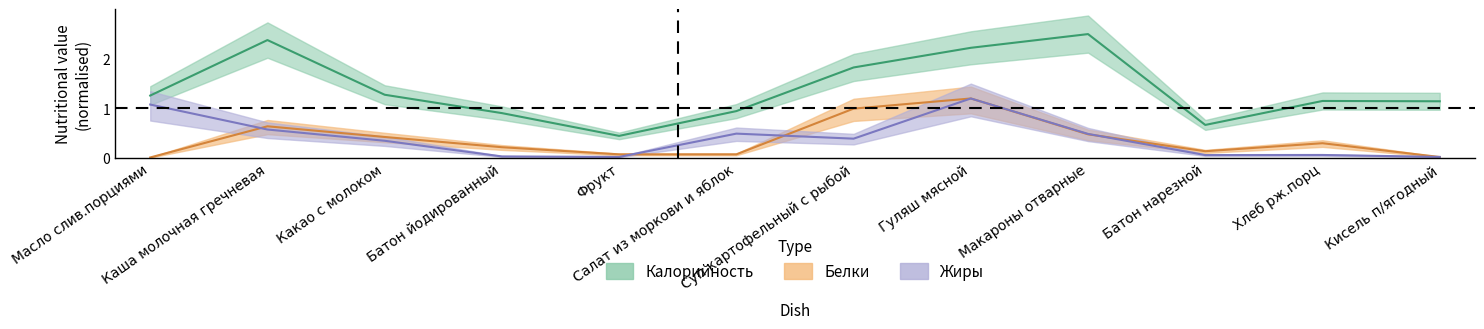

What is the value of the Жиры point at the 10th from the left?

0.1